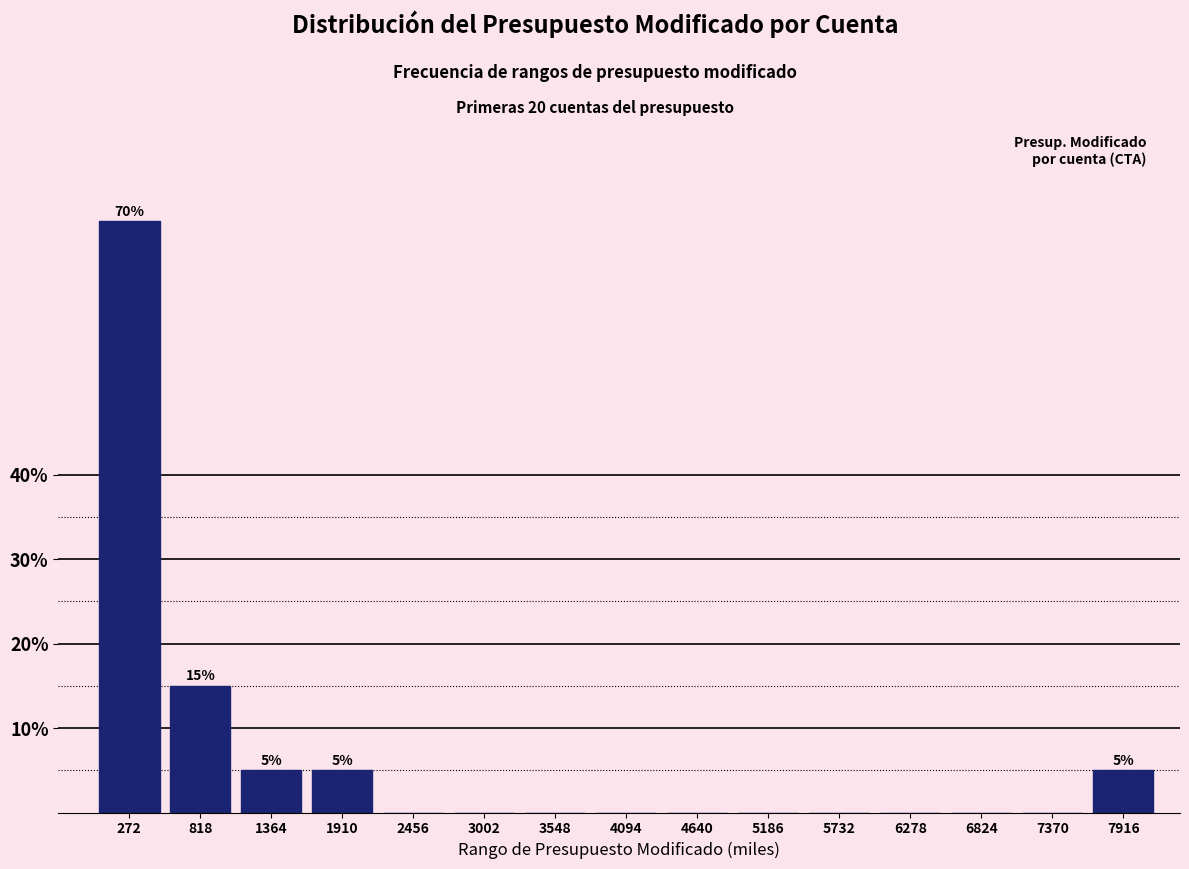

Reading left to right, extract all data points from this chart.

272=70	818=15	1364=5	1910=5	2456=0	3002=0	3548=0	4094=0	4640=0	5186=0	5732=0	6278=0	6824=0	7370=0	7916=5